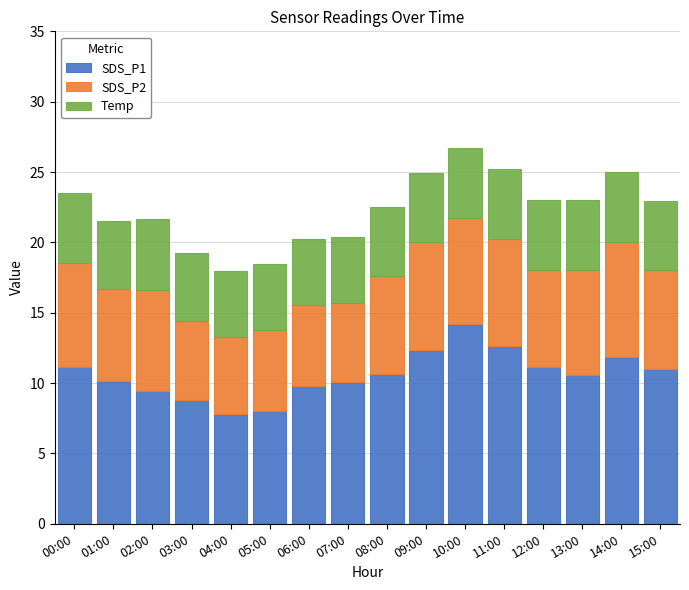

What is the minimum value for SDS_P1?

7.8